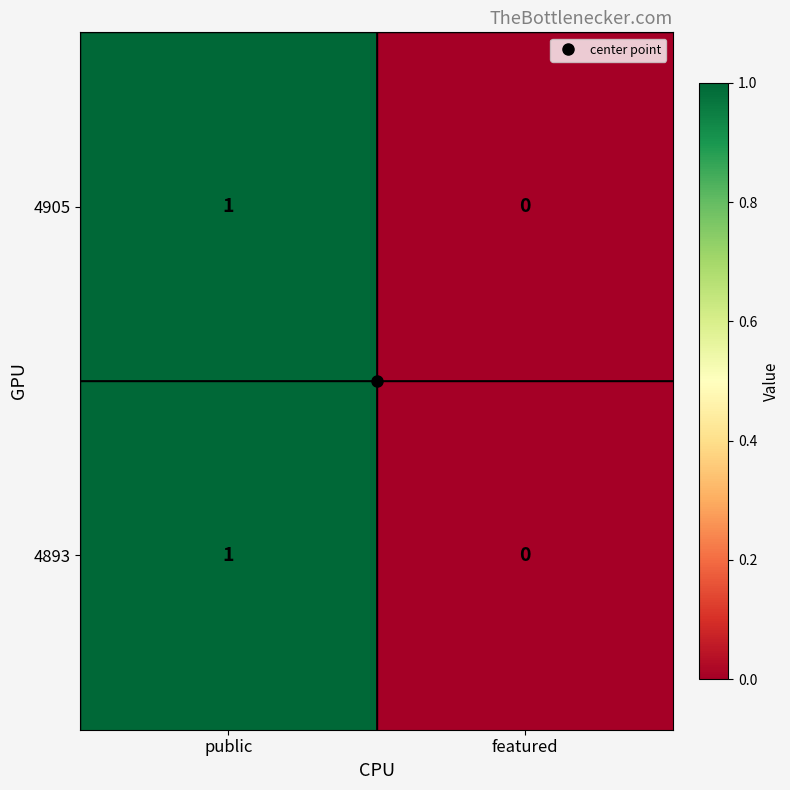

Which label corresponds to the largest value in the chart?

public